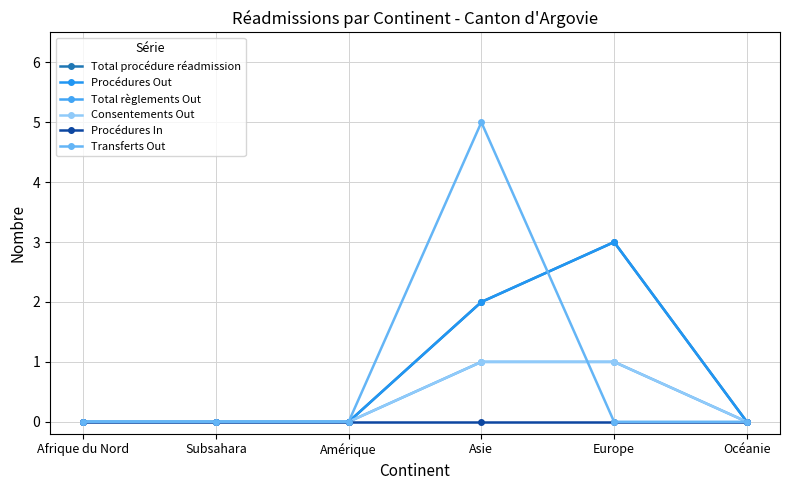

Between Océanie and Europe, which is larger?

Europe